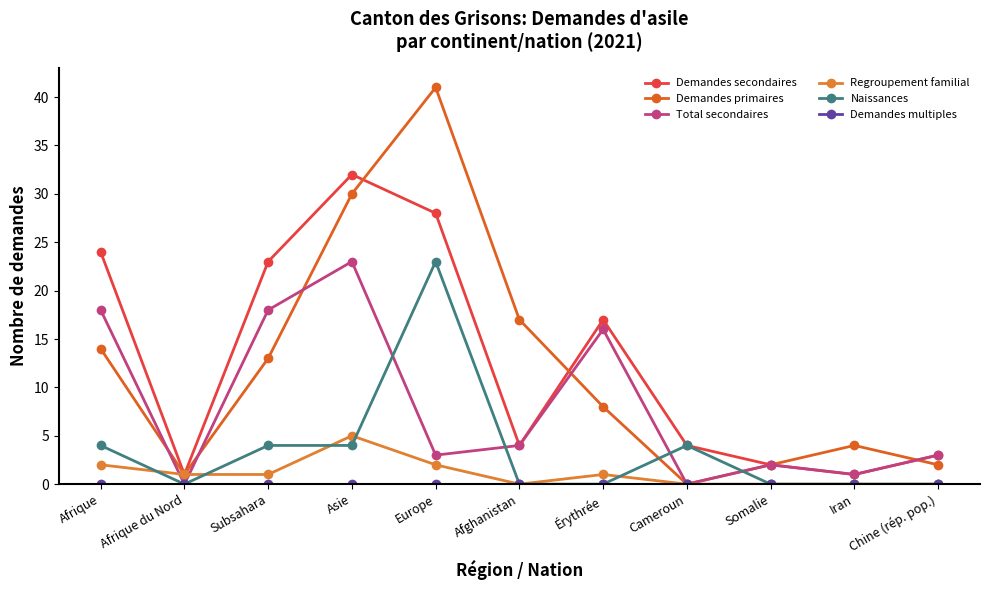

What is the sum of the Regroupement familial values at Afrique and Cameroun?

2